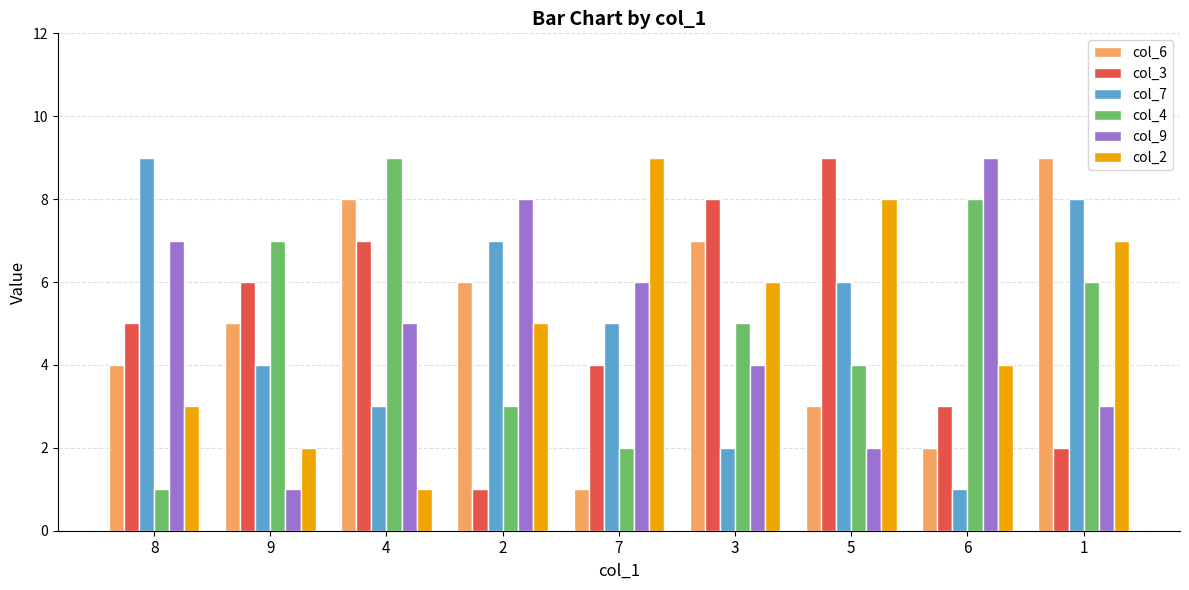

List the labels in order of col_2 value, largest first.

7, 5, 1, 3, 2, 6, 8, 9, 4